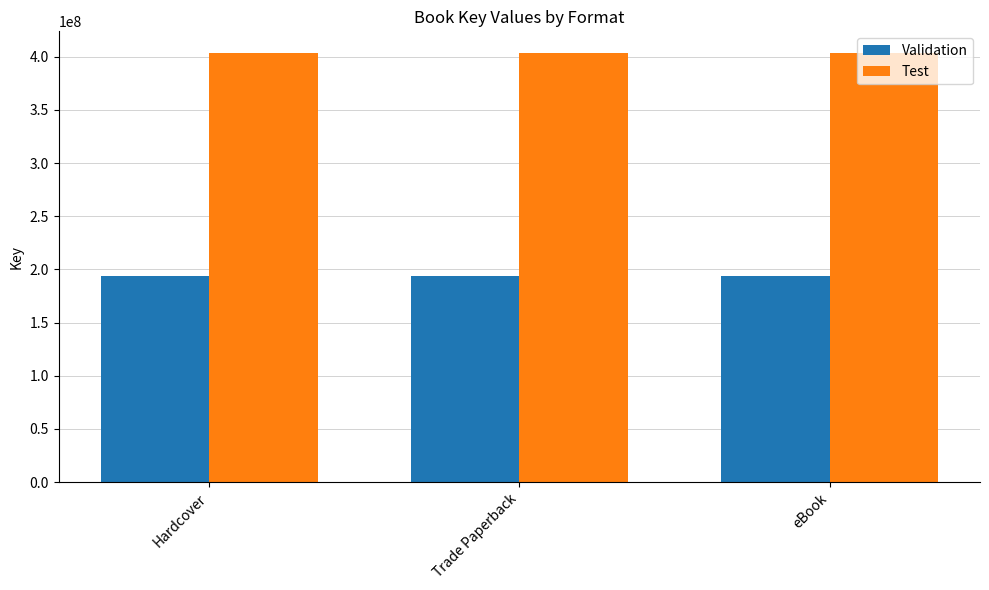

Is the value of Test at Trade Paperback greater than the value of Validation at Hardcover?

Yes